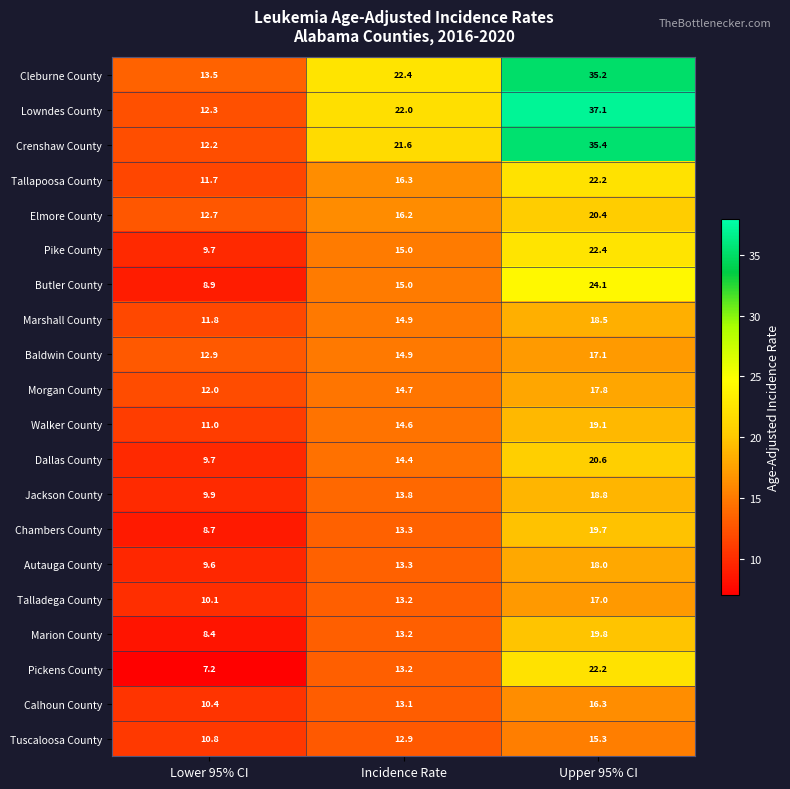

The Pike County series shows 26.1 at Incidence Rate. True or false?

False